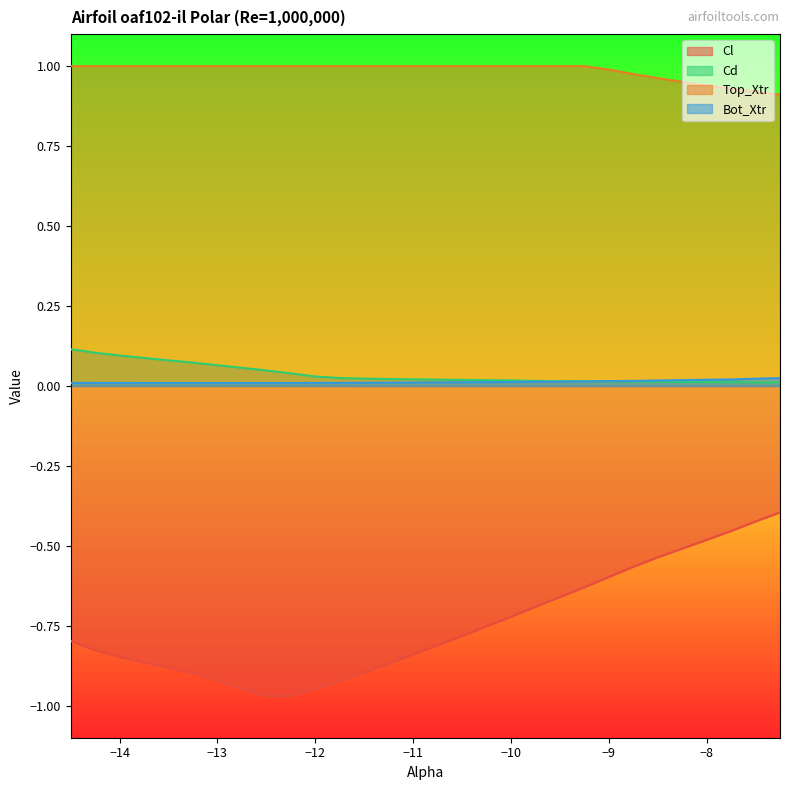

At which category does the chart reach its minimum across all series?

-12.5